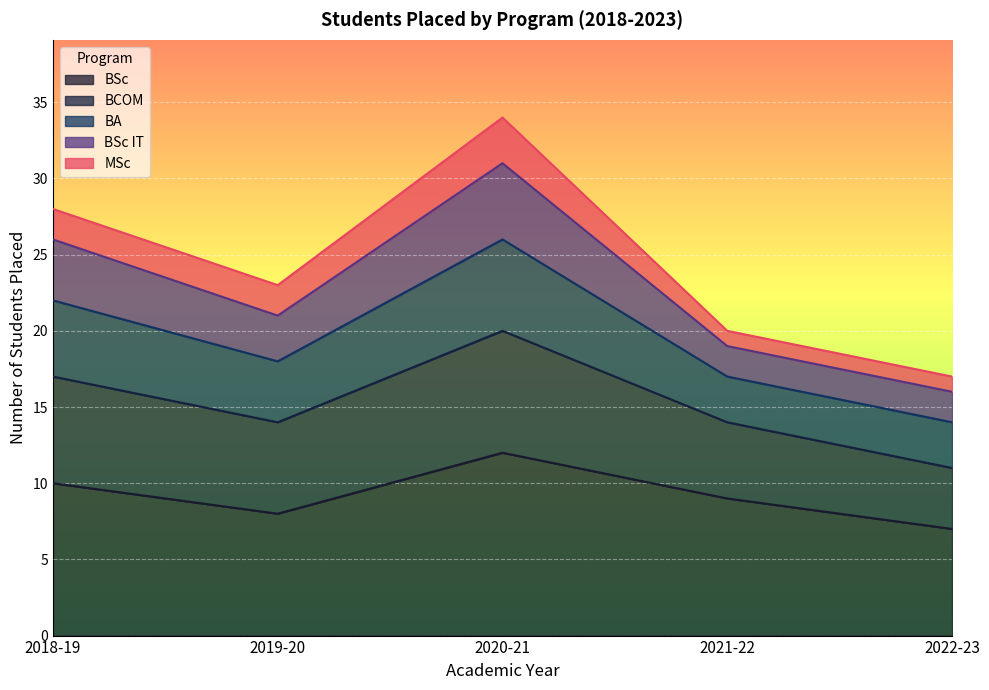

At which category is the sum across all series the highest?

2020-21